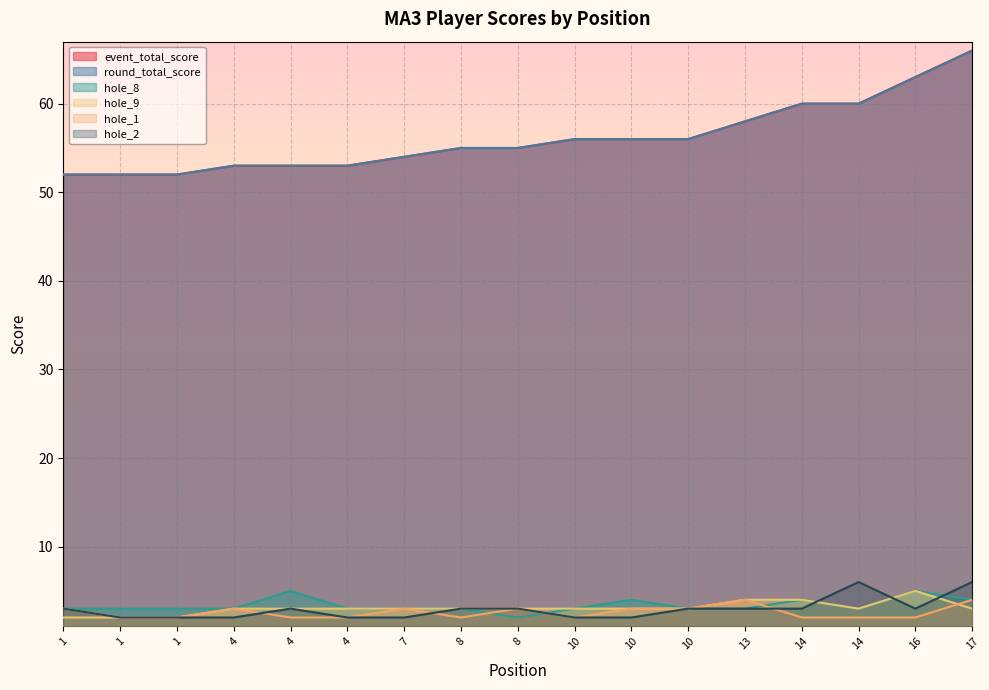

Which category has the highest value across all series?

17